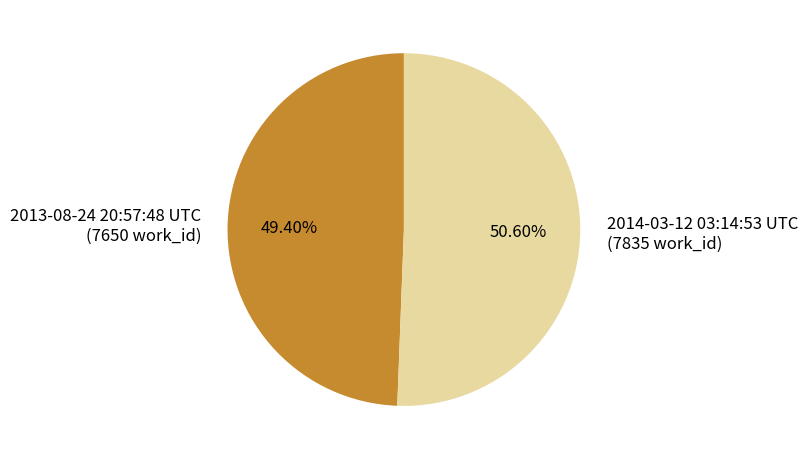

What percentage is the 2013-08-24 20:57:48 UTC slice, to the nearest percent?

49%